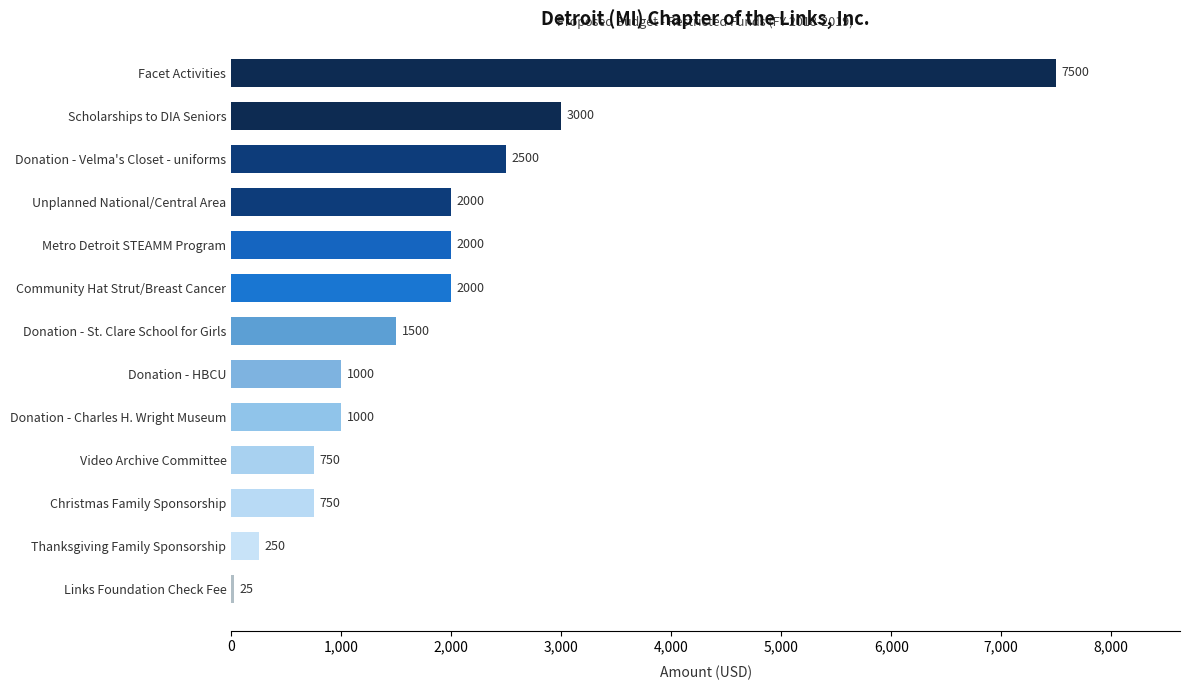

How many series are shown in this chart?

1